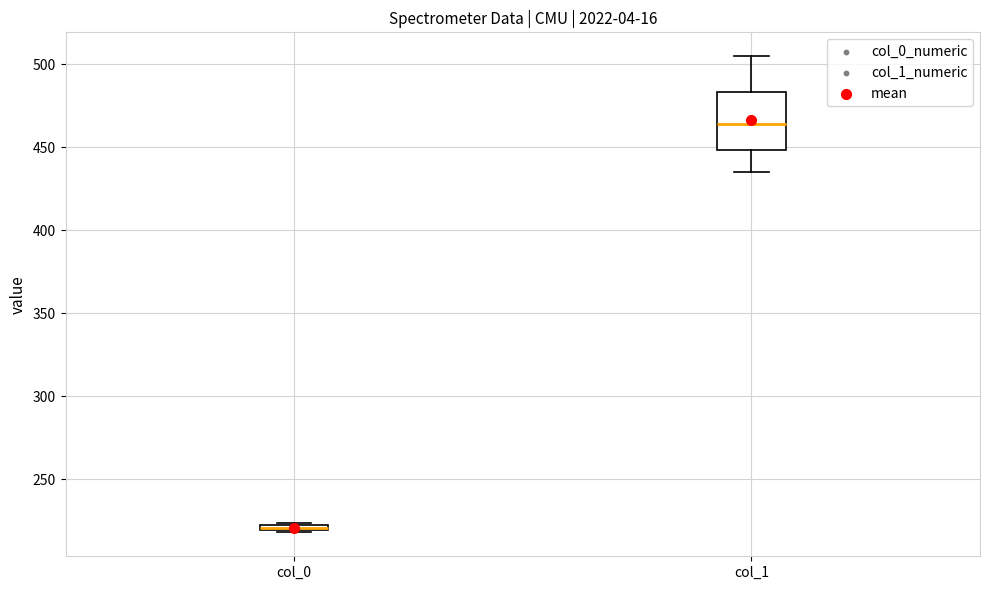

Which box has the lowest median line?

col_0